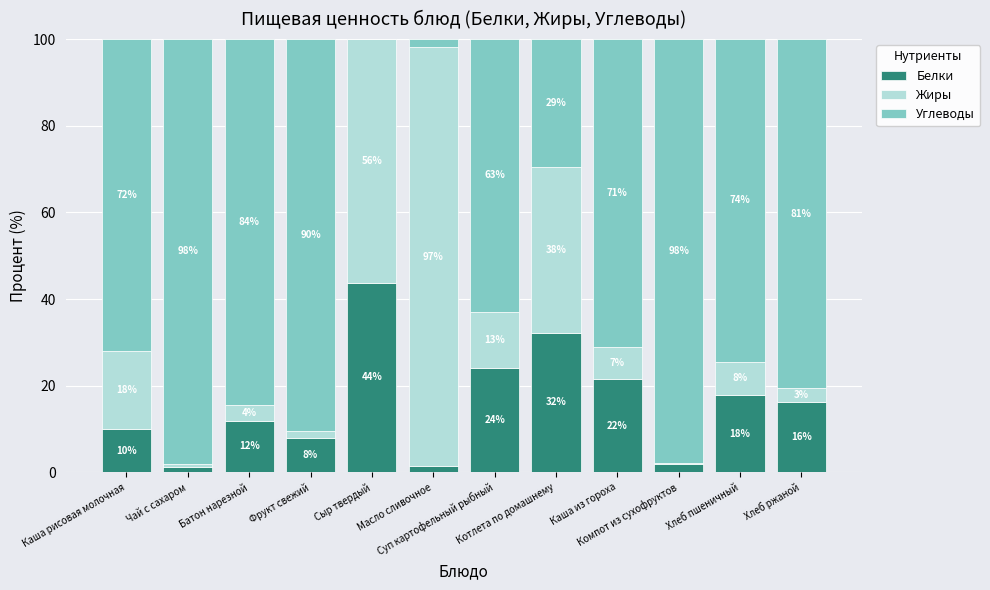

Are the bars horizontal?

No